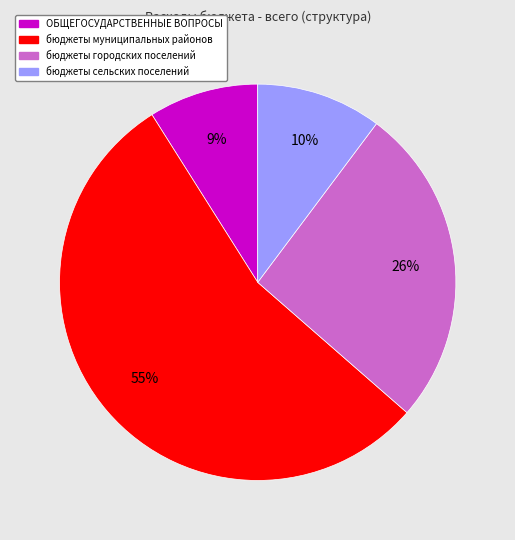

Count the number of slices in the pie.

4